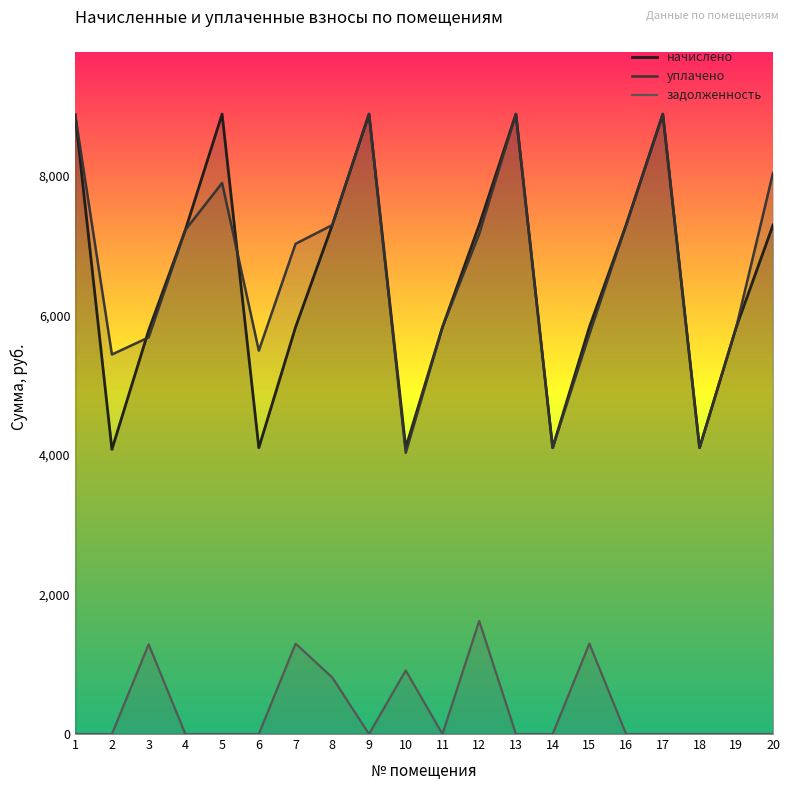

At 9, list the series in order from smallest to largest.

задолженность, начислено, уплачено